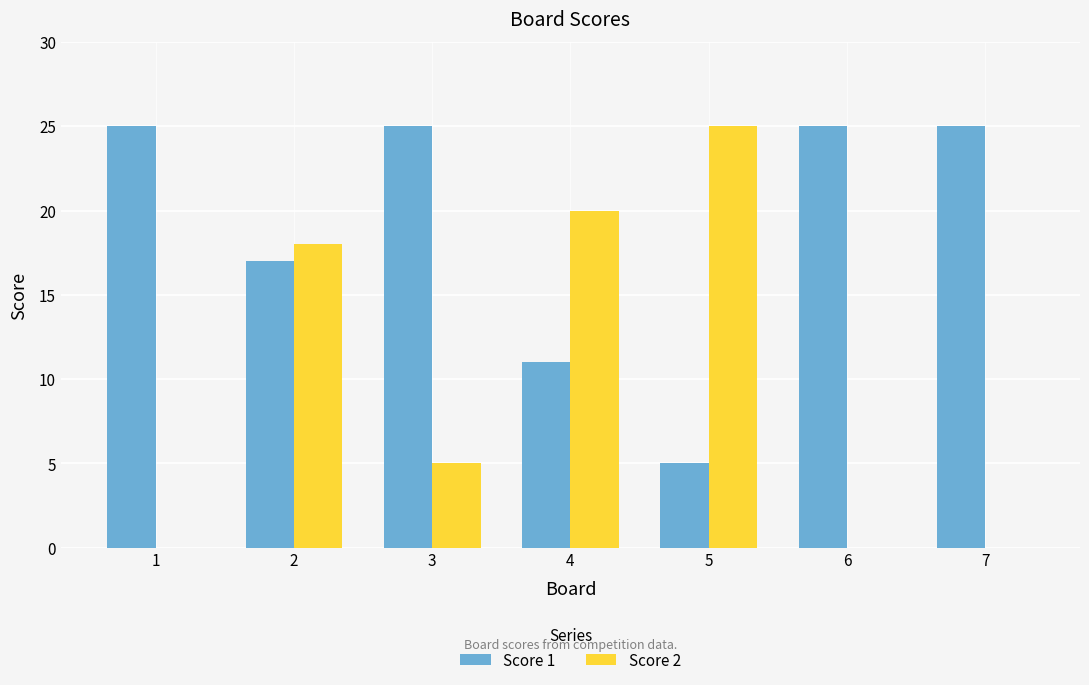

Reading left to right, extract all data points from this chart.

Score 1: 25	17	25	11	5	25	25
Score 2: 0	18	5	20	25	0	0